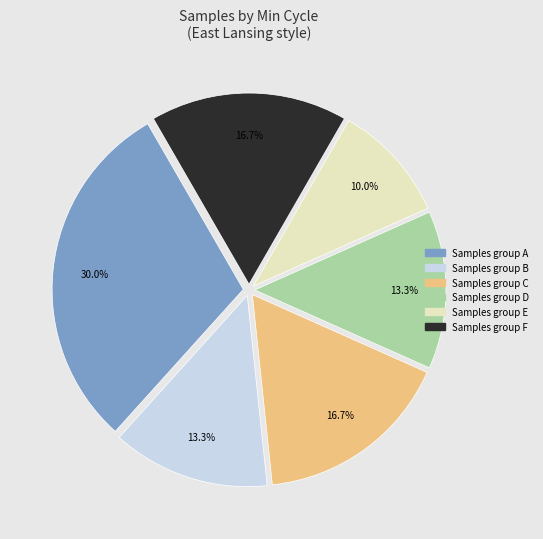

How many segments does this pie chart have?

6